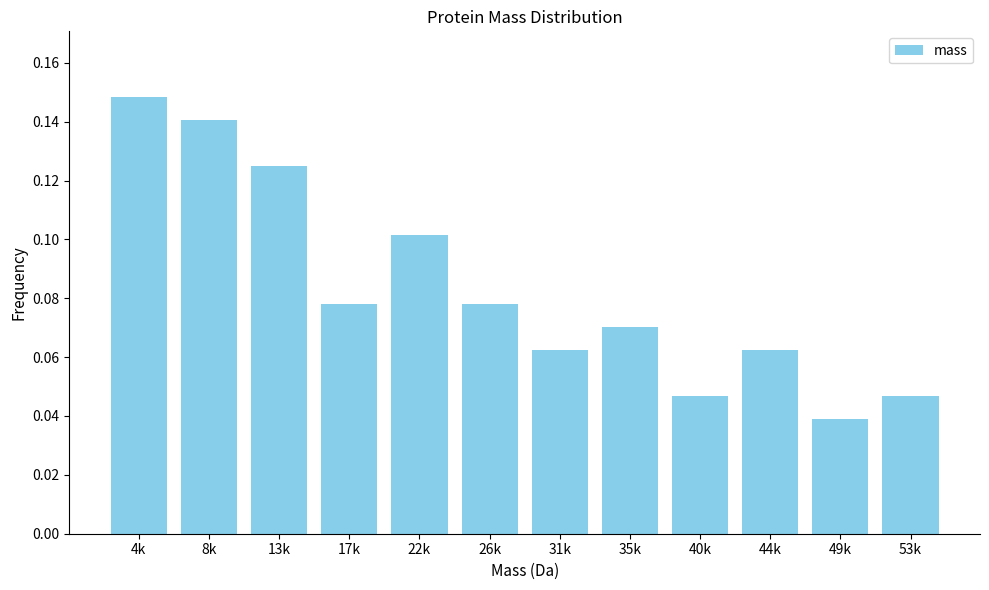

At which label is the value closest to 0?

49k